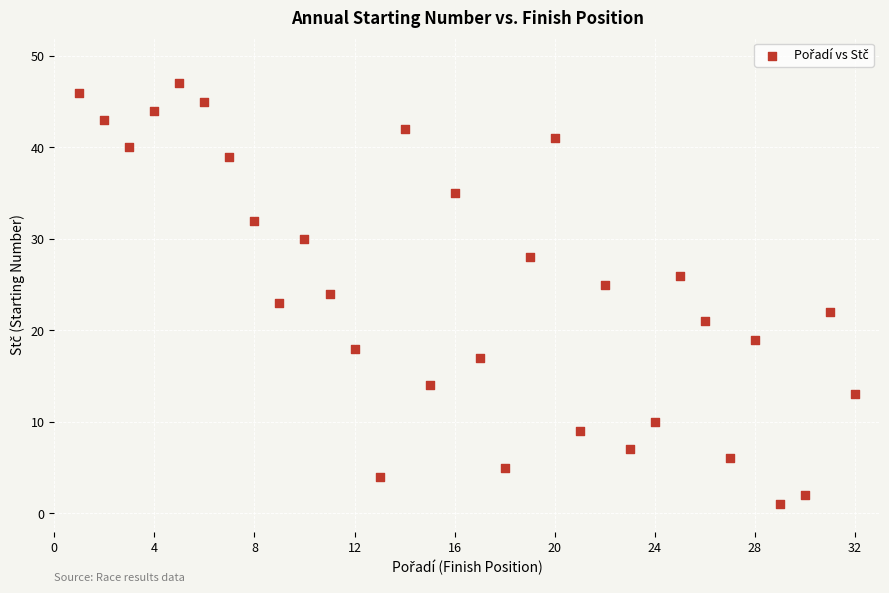

What is the range of X values (max minus min)?

31